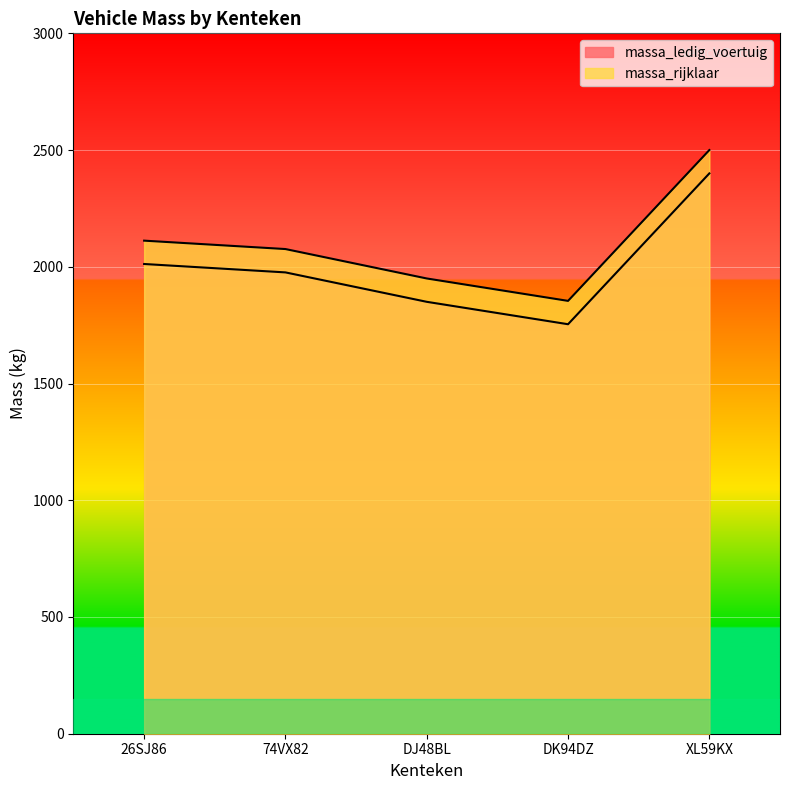

True or false: massa_ledig_voertuig and massa_rijklaar cross at least once.

False